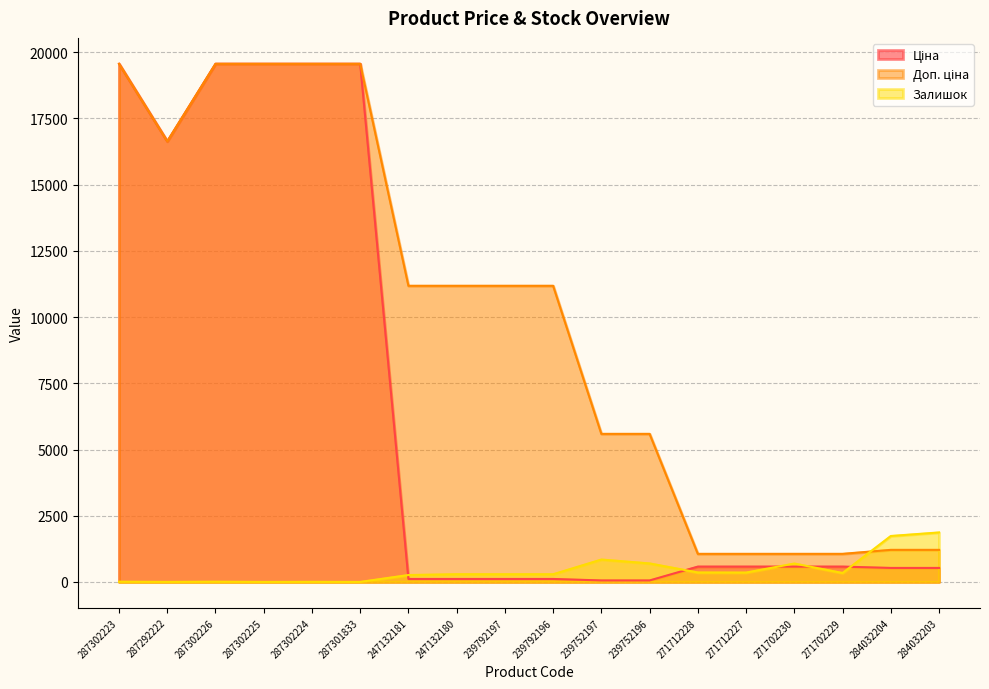

True or false: Залишок and Ціна intersect in this chart.

True